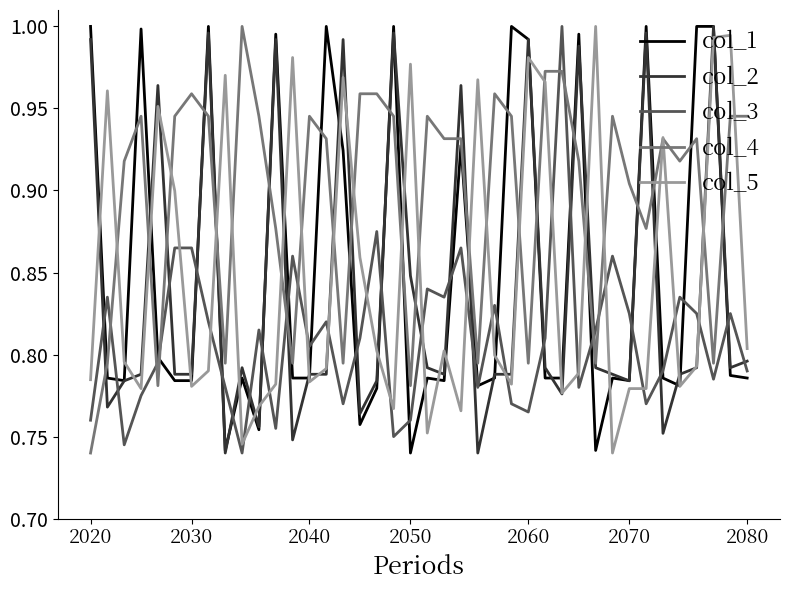

True or false: col_1 and col_4 cross at least once.

True